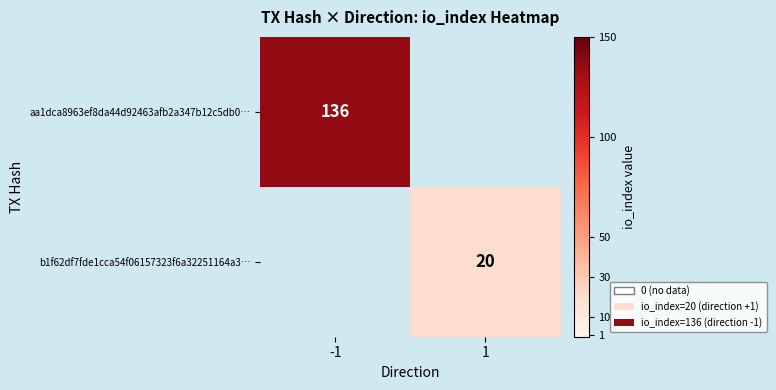

The b1f62df7fde1cca54f06157323f6a32251164a3… series shows 20 at 1. True or false?

True